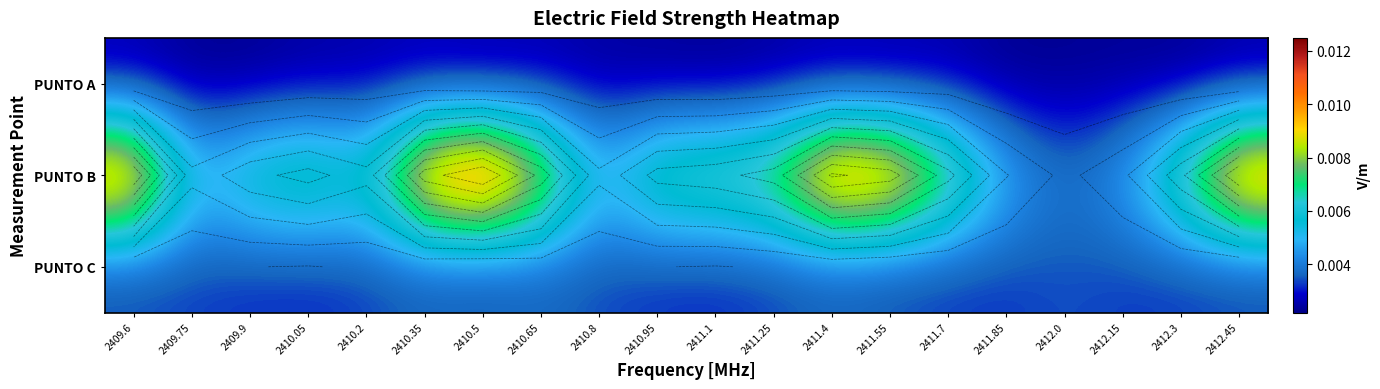

How many PUNTO B values are between 0 and 1?

20